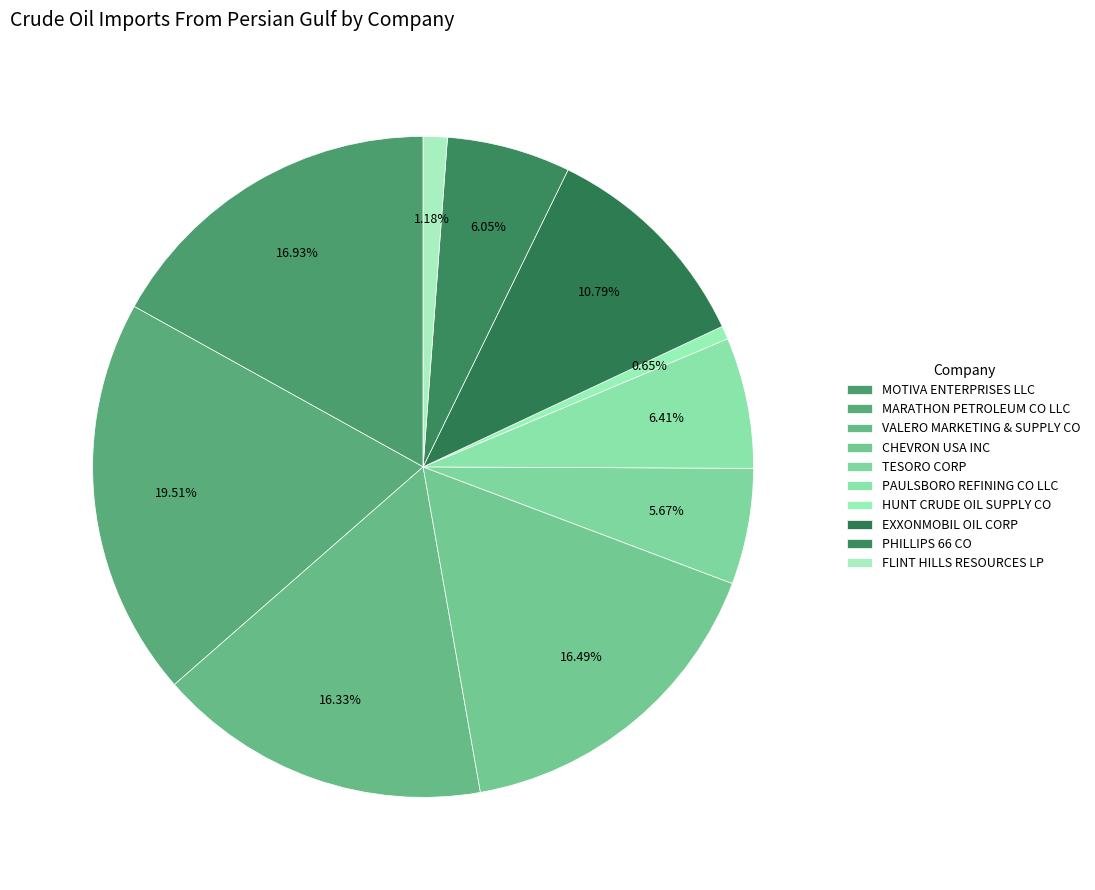

How many slices are in this pie chart?

10